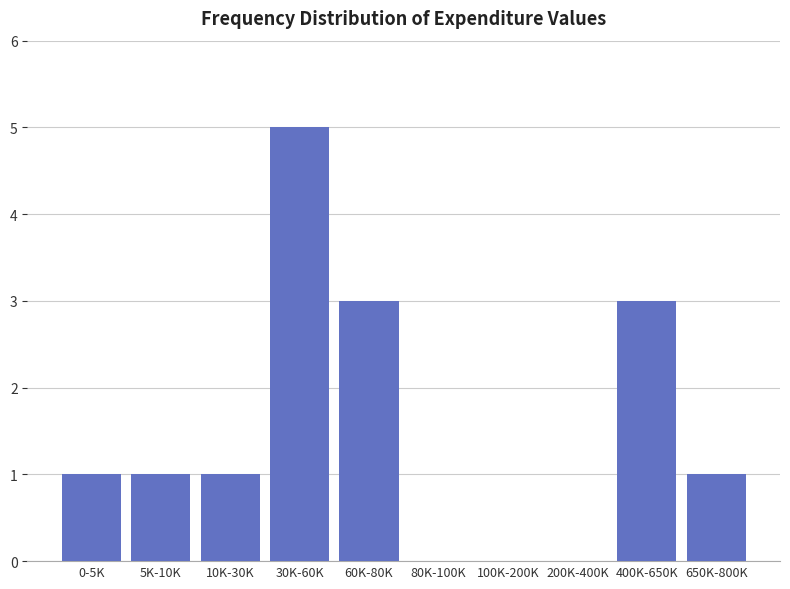

Reading left to right, what are all the values shown in this chart?

0-5K=1	5K-10K=1	10K-30K=1	30K-60K=5	60K-80K=3	80K-100K=0	100K-200K=0	200K-400K=0	400K-650K=3	650K-800K=1